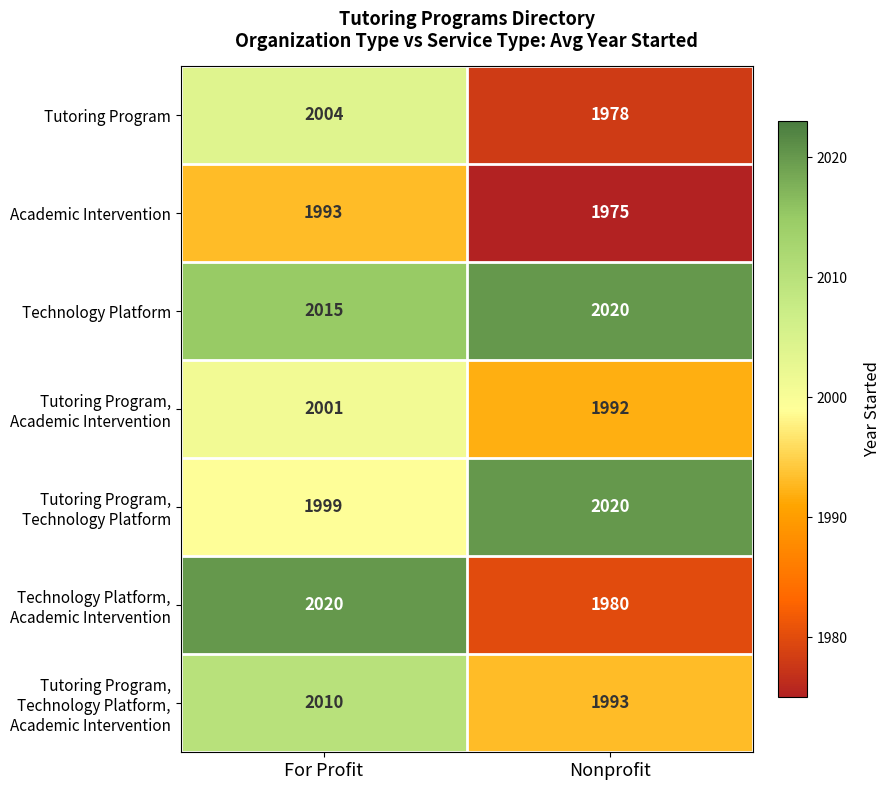

What is the greatest value displayed?

2020